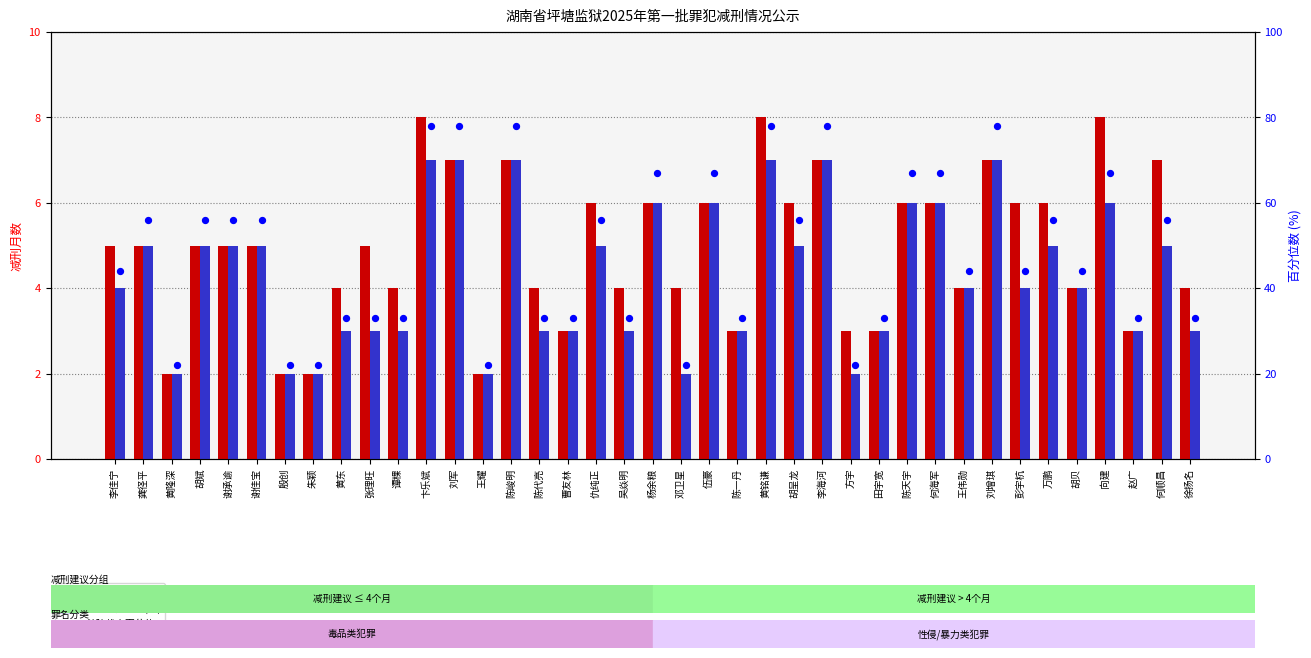

Which series reaches the minimum Y coordinate?

执行机关意见